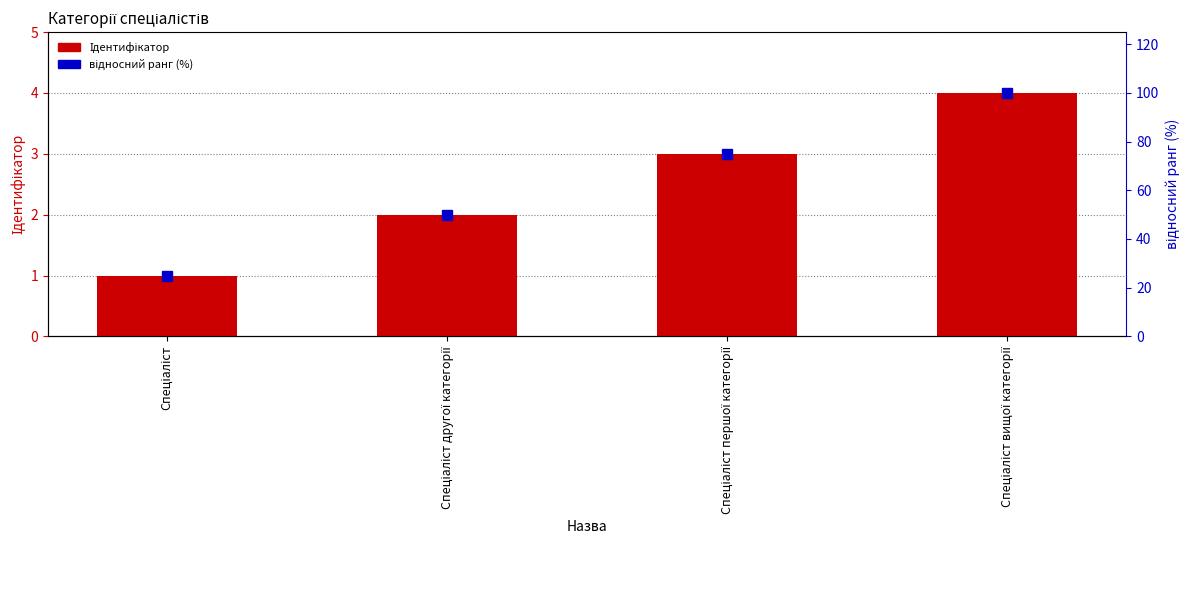

Count the number of data series in this chart.

2